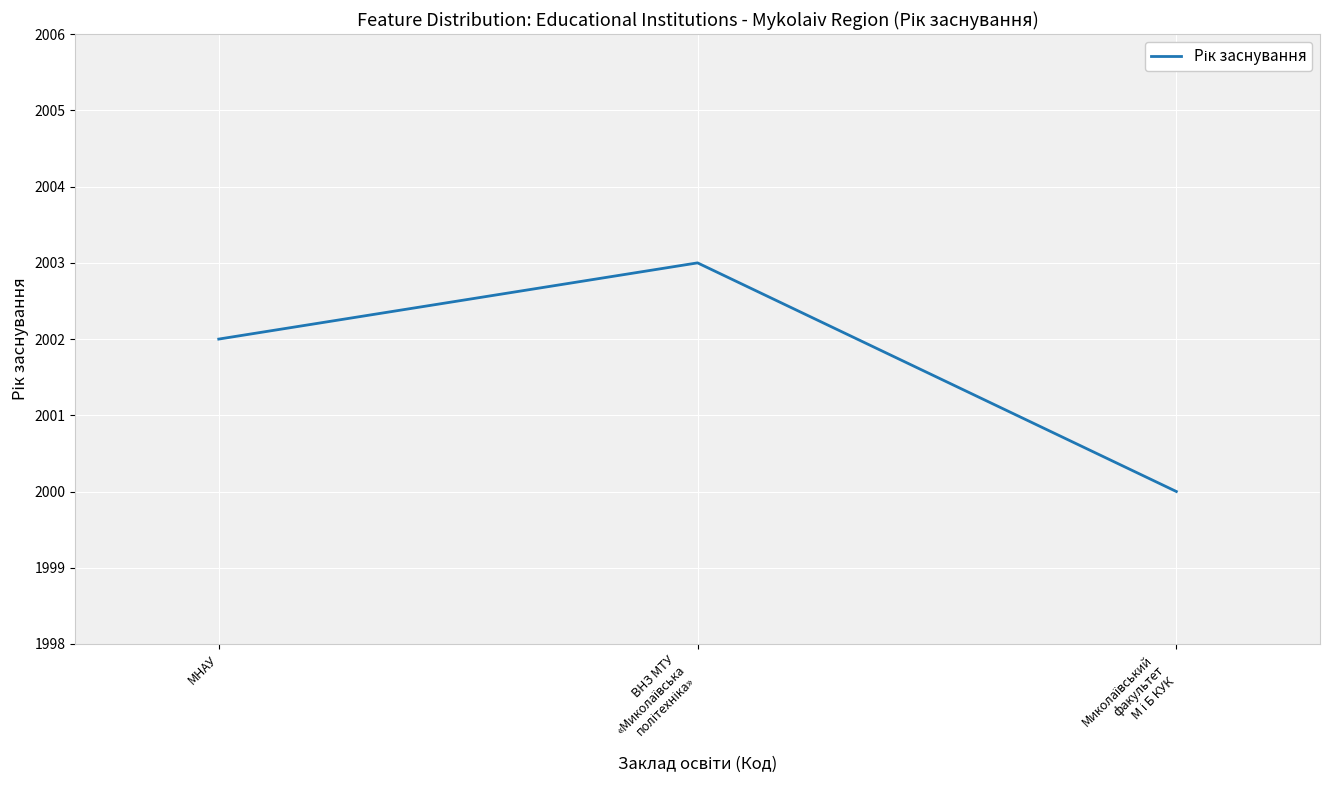

What is the smallest value displayed?

2000